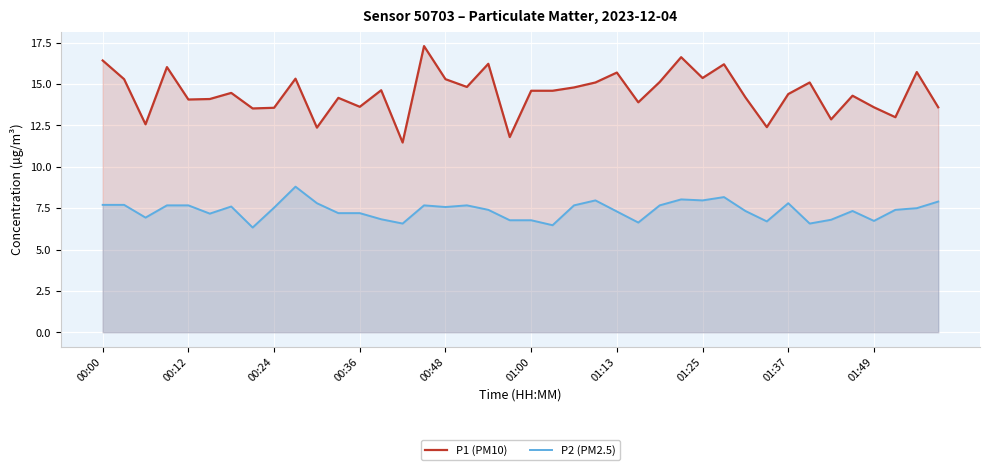

In P1 (PM10), how many points are lower than both neighbors (excluding endpoints)?

13